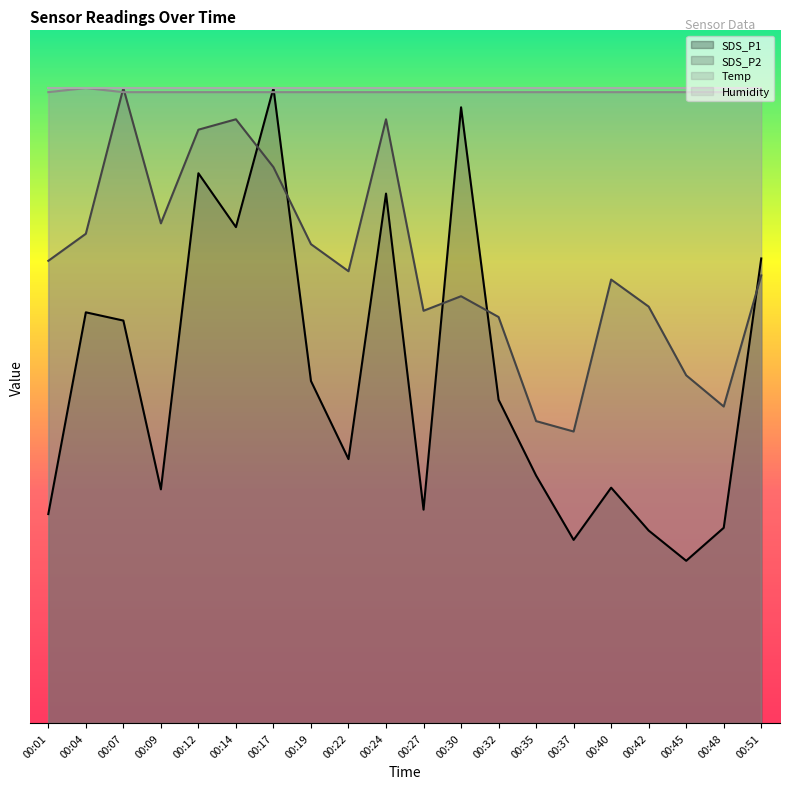

After their last crossing, which series has the higher values: SDS_P2 or Temp?

Temp